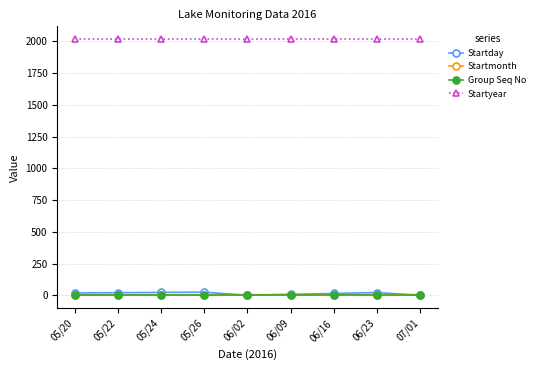

True or false: Startmonth has a value of 7 at 07/01.

True